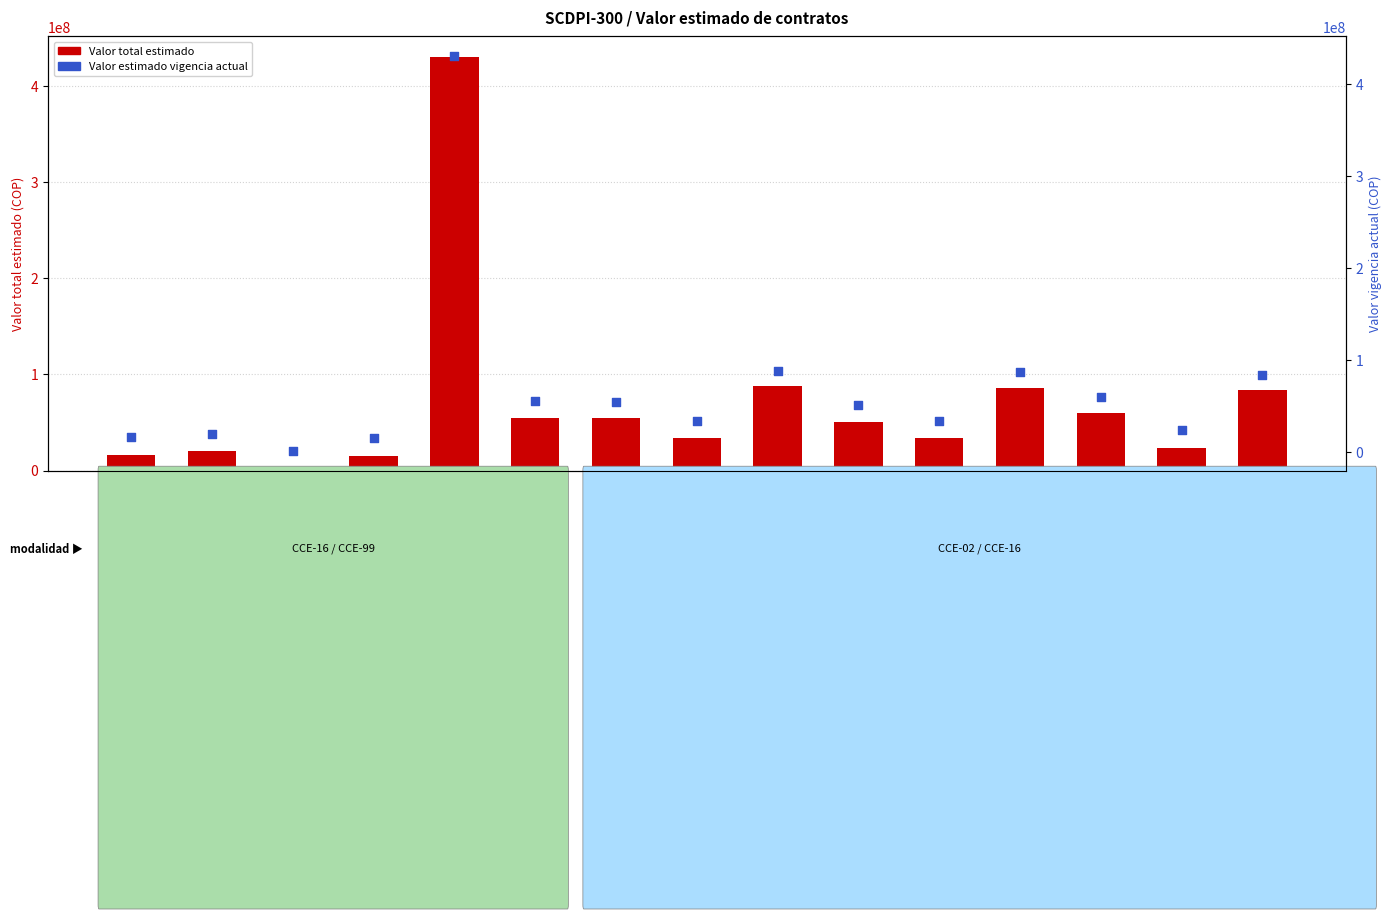

Is the value of Valor estimado vigencia actual at SCDPI-00057 greater than the value of Valor total estimado at SCDPI-00079?

Yes